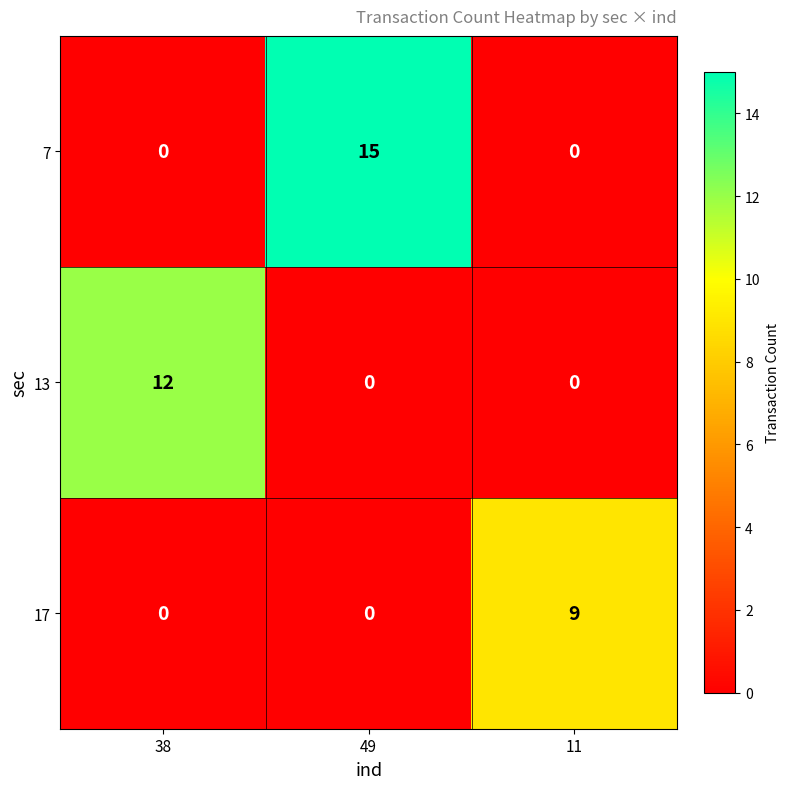

True or false: 7 has a value of 7 at 38.

False